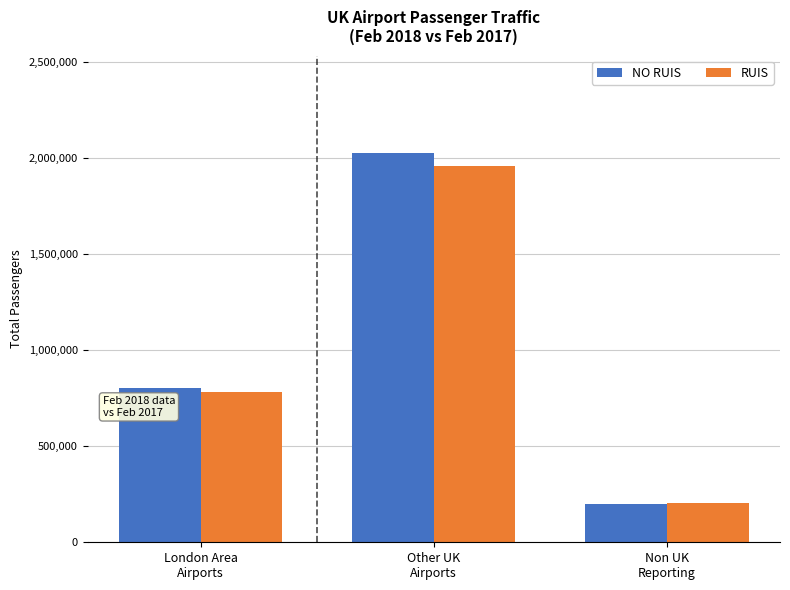

The NO RUIS series shows 2027560 at Other UK
Airports. True or false?

True